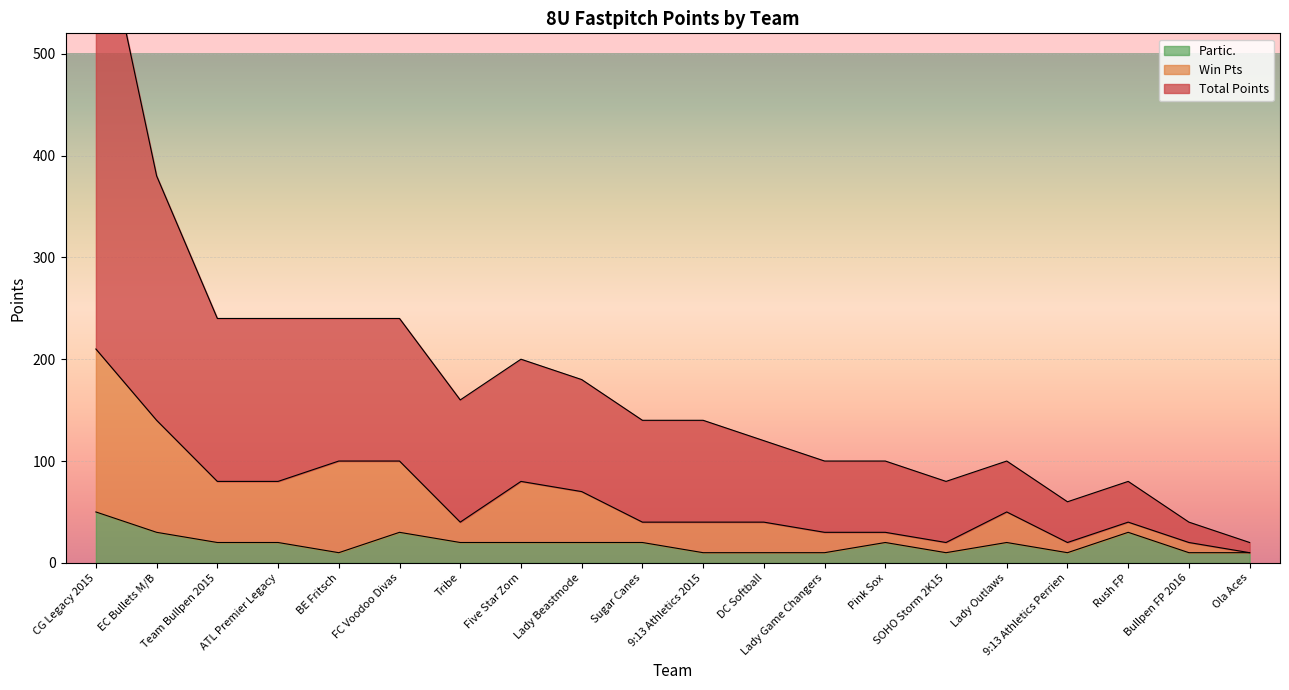

What value does the Partic. series have at Sugar Canes?

20